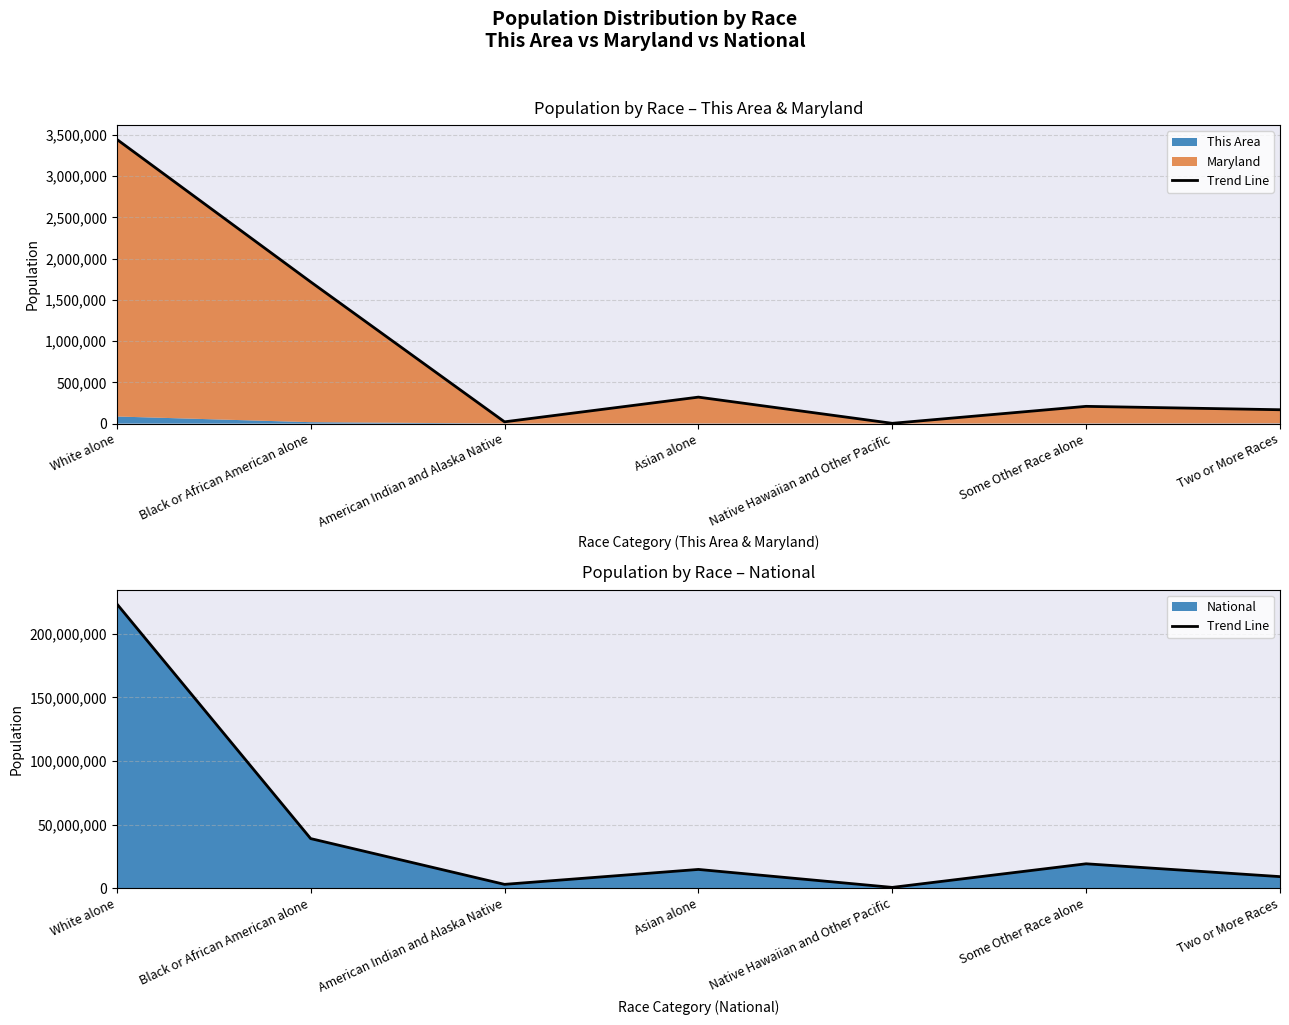

The value at Some Other Race alone is 19107368. True or false?

True